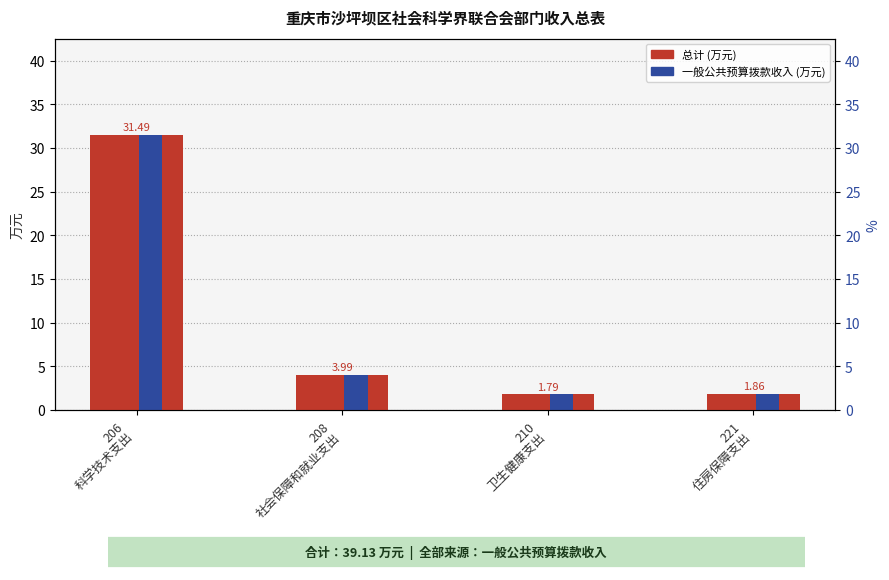

What is the sum of the 总计 values at 206
科学技术支出 and 208
社会保障和就业支出?

35.5